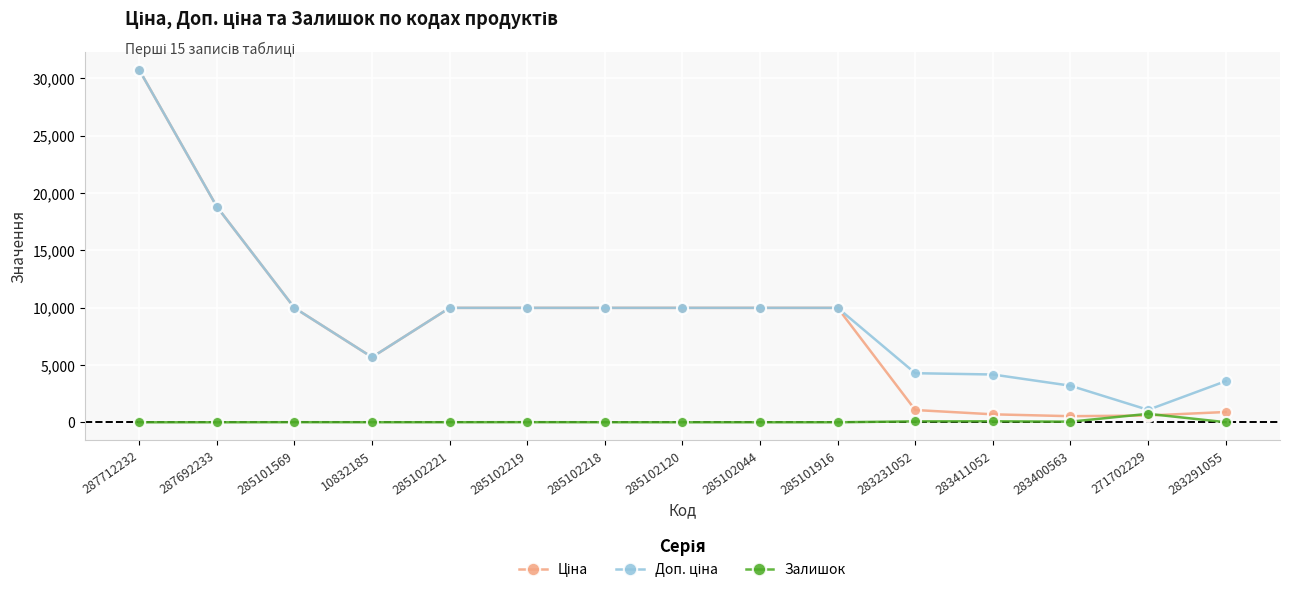

At which category is the sum across all series the highest?

287712232